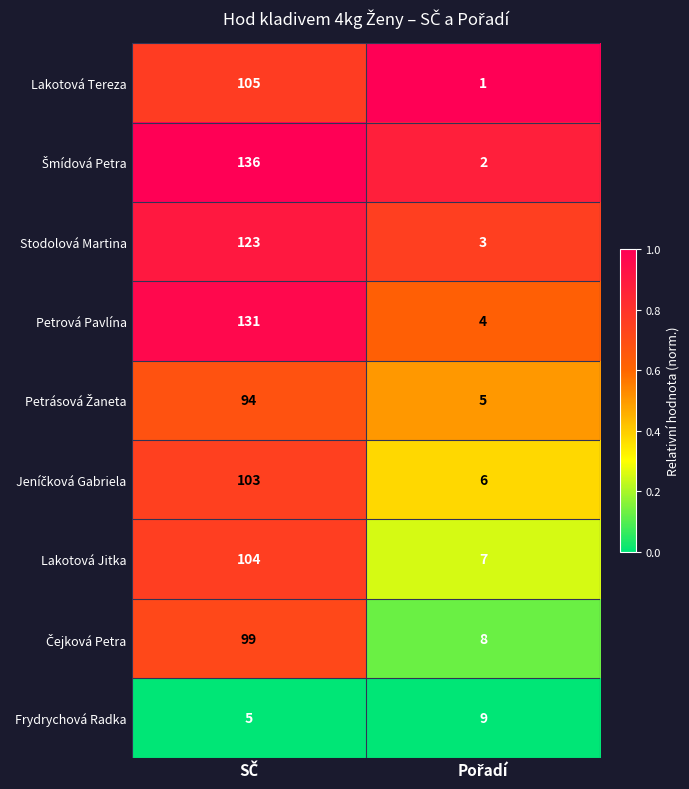

What is the difference between the maximum and minimum values in the Lakotová Tereza series?

104